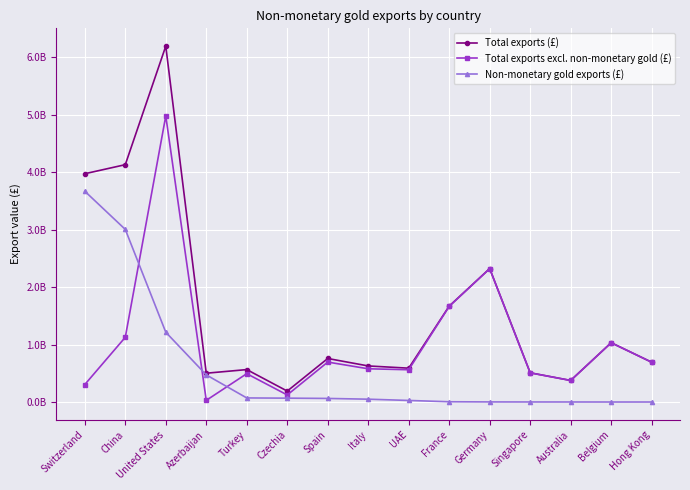

Between Hong Kong and Azerbaijan, which is larger?

Hong Kong